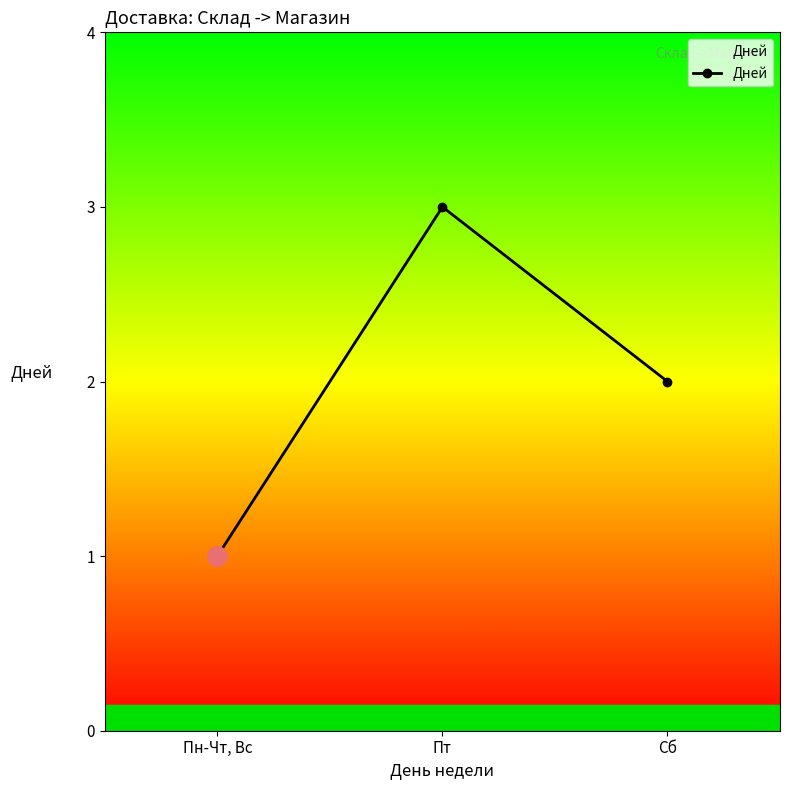

Does the chart display data point markers on the line(s)?

Yes